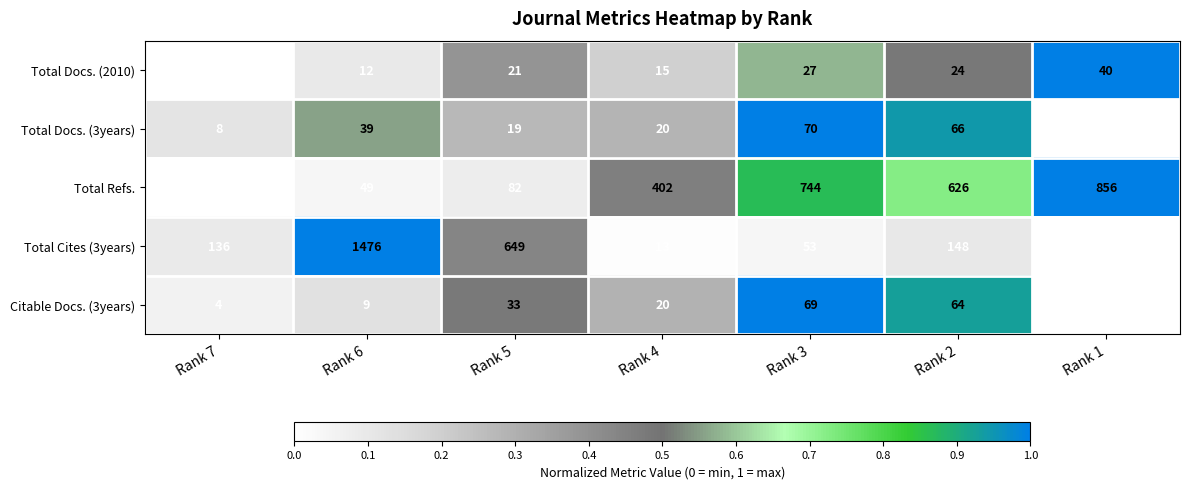

At Rank 7, list the series in order from smallest to largest.

Citable Docs. (3years), Total Docs. (3years), Total Docs. (2010), Total Refs., Total Cites (3years)